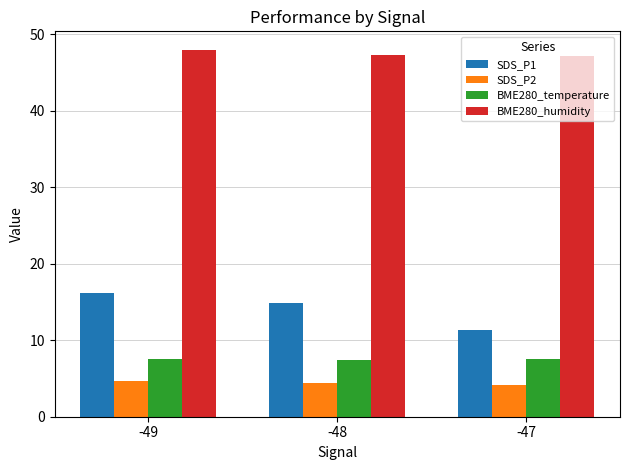

What is the difference between the highest and lowest values at -47?

42.9